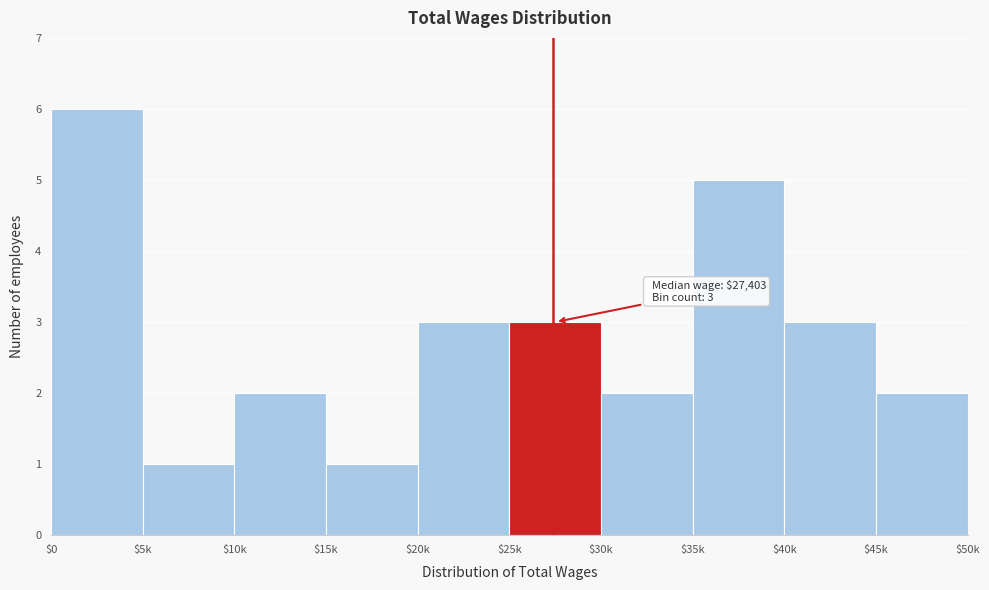

Reading left to right, list all the values displayed in this chart.

6	1	2	1	3	3	2	5	3	2